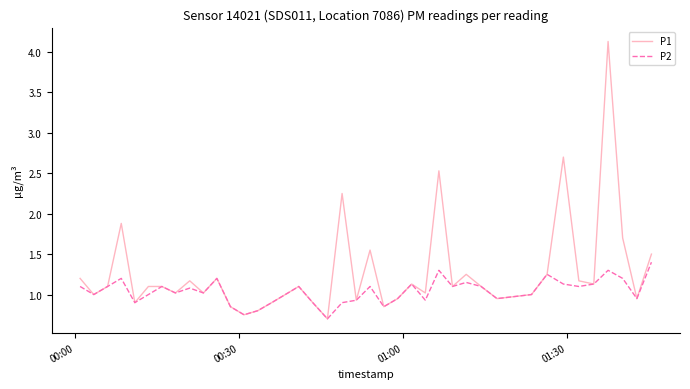

Which series has the largest total across all categories?

P1